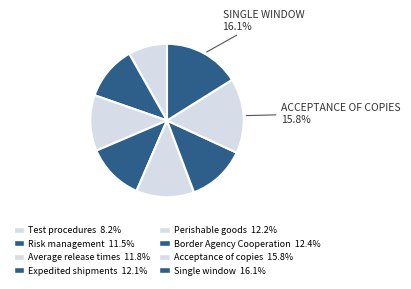

How many slices are in this pie chart?

8